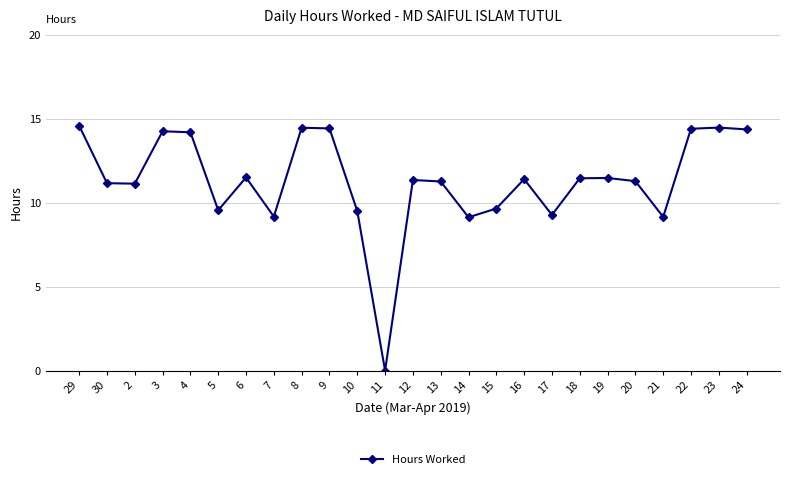

The value at 9 is 14.4. True or false?

True